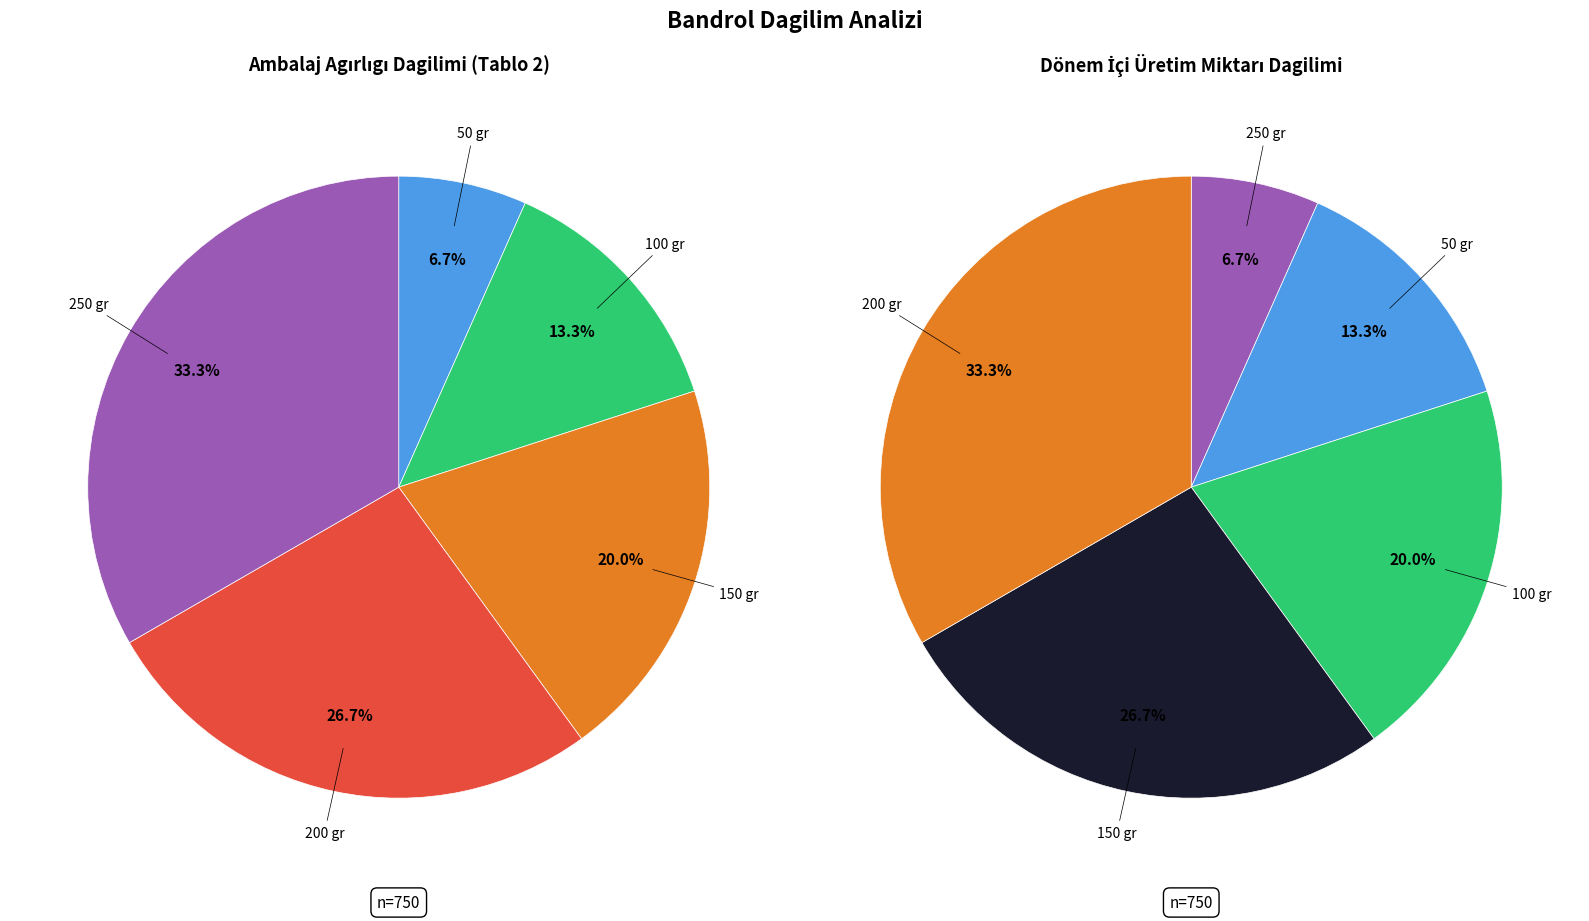

To the nearest percent, what is the average slice percentage?

20%